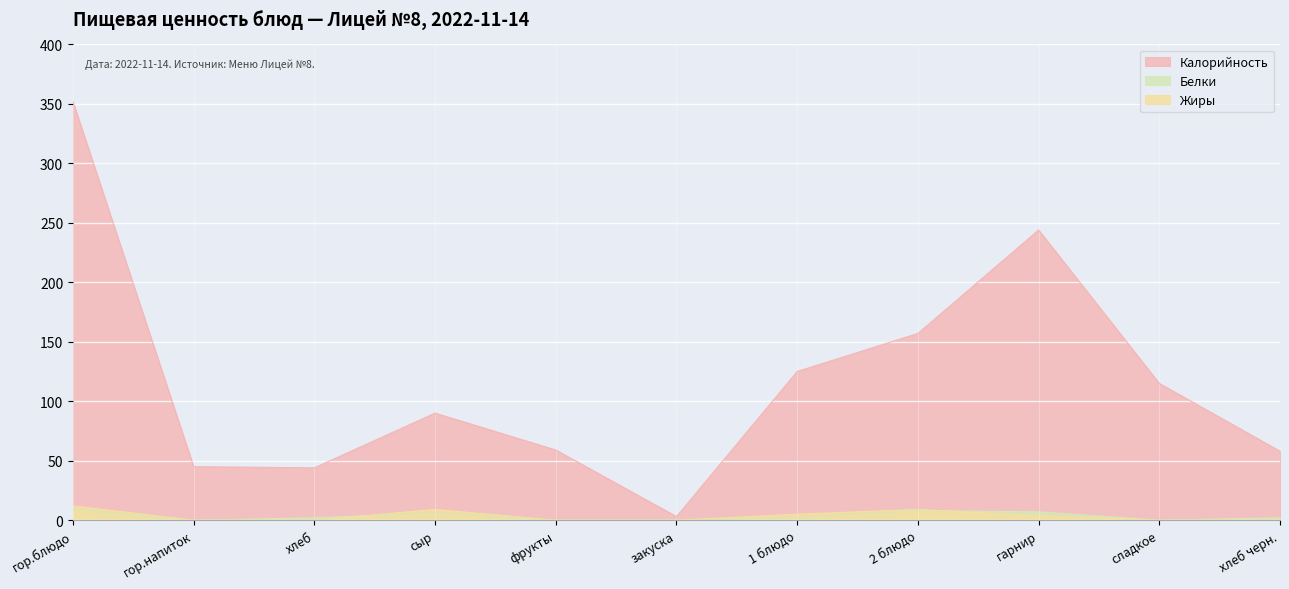

True or false: Белки has a value of 9 at гор.блюдо.

True